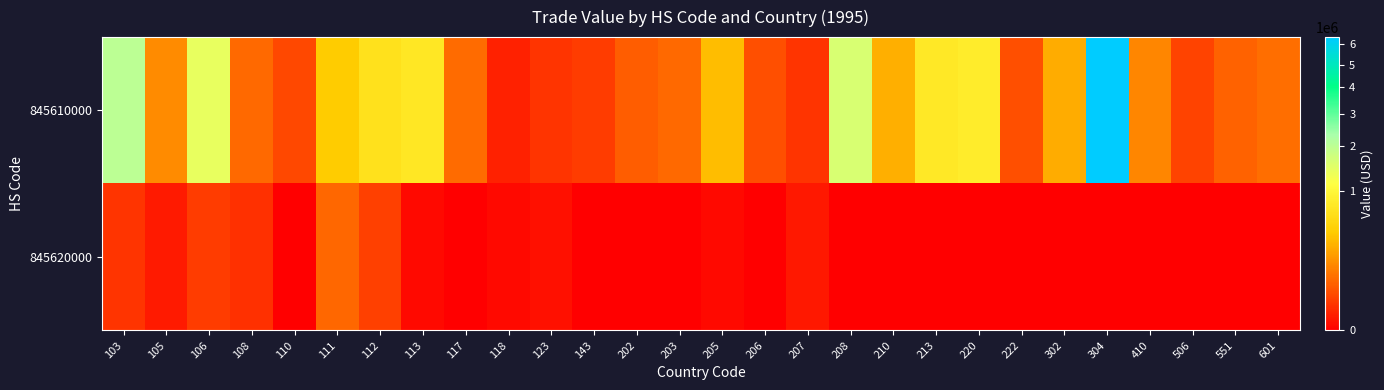

How many categories are shown in the chart?

28